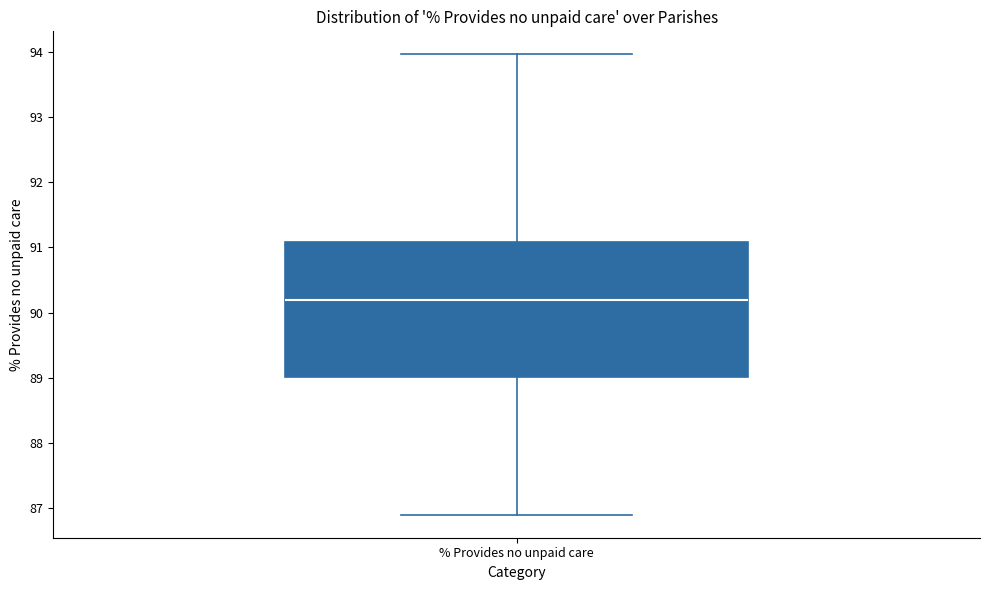

Read this box plot against the y-axis: the position of the median line, the range covered by the box, and the ends of both whiskers. The values are not printed on the chart, so give them approximately, as read against the axis.

median 90.2, box 89.0 to 91.1, whiskers 86.9 to 94.0